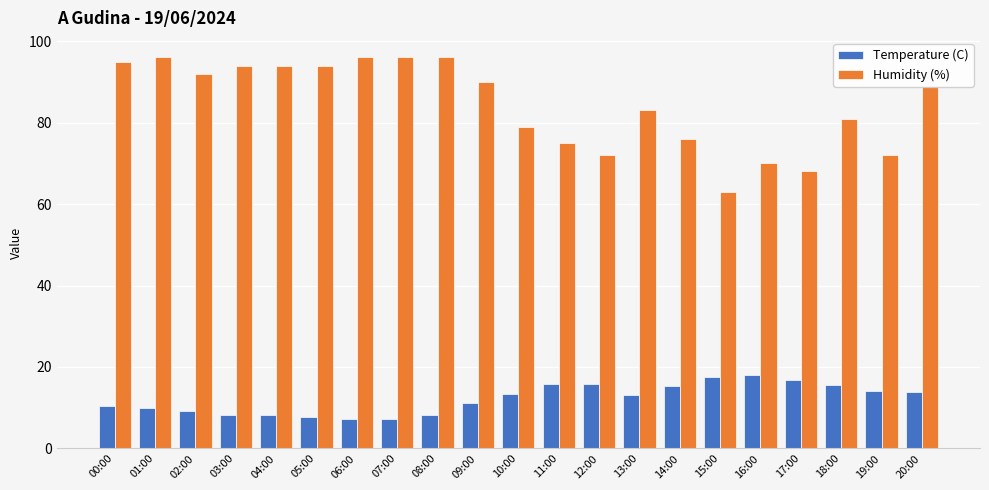

How many bars are there in total?

42